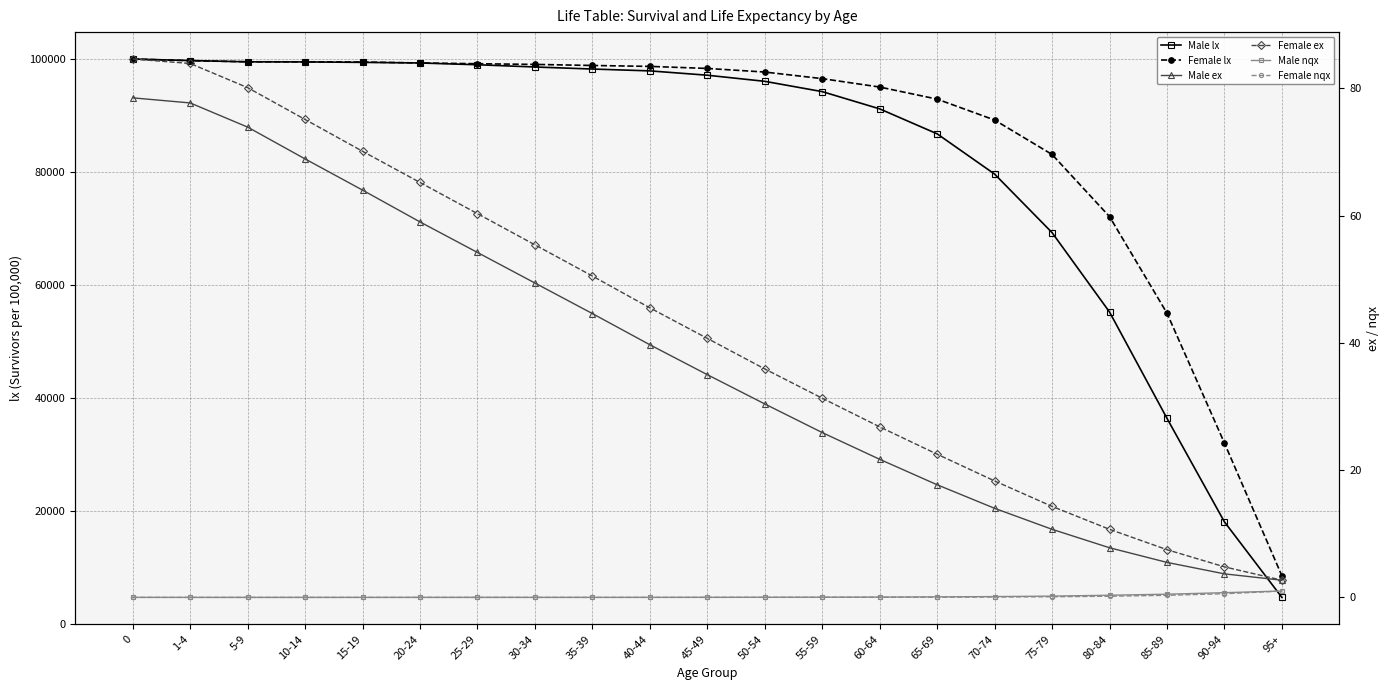

What position from the right is 95+?

1